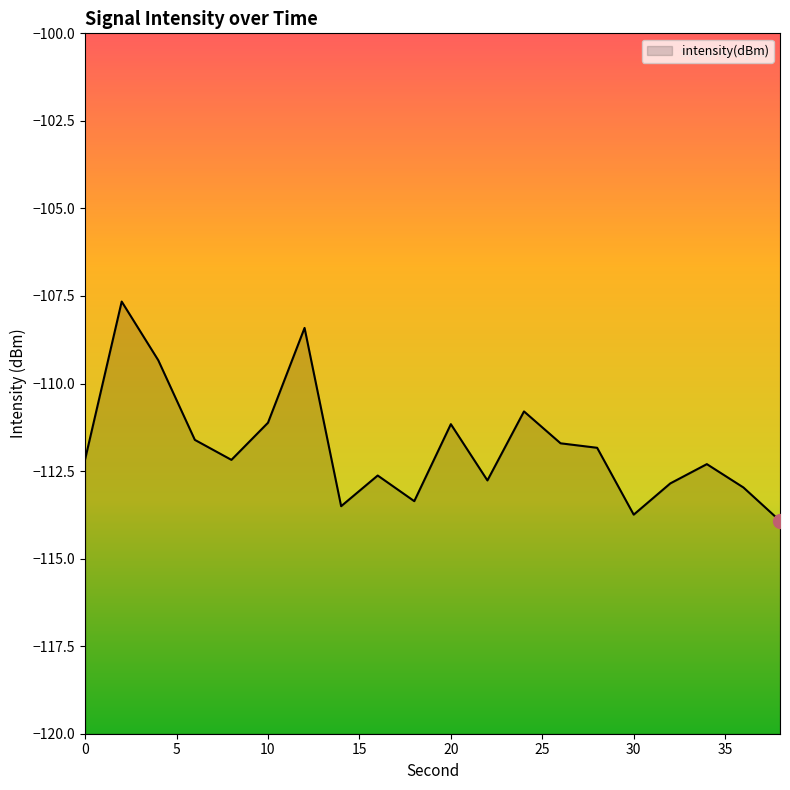

Read the value at 32.

-112.9